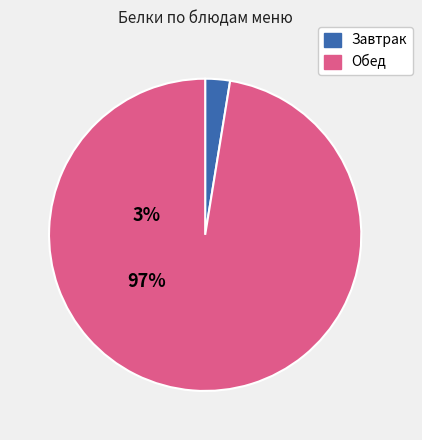

Is there any slice that represents more than half of the pie?

Yes